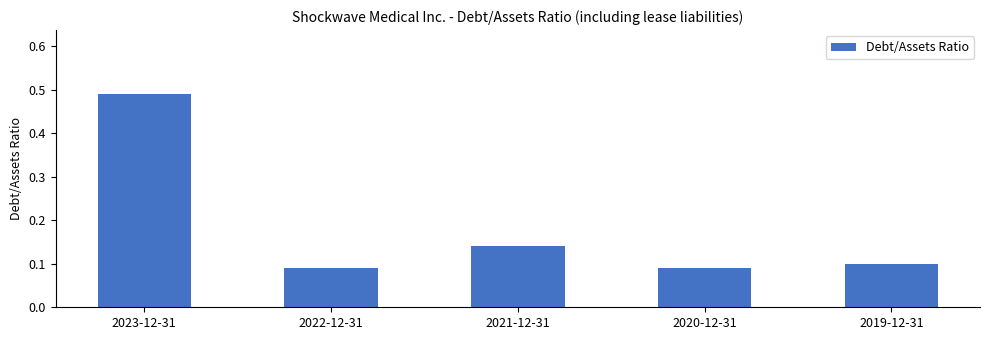

Are the bars horizontal?

No